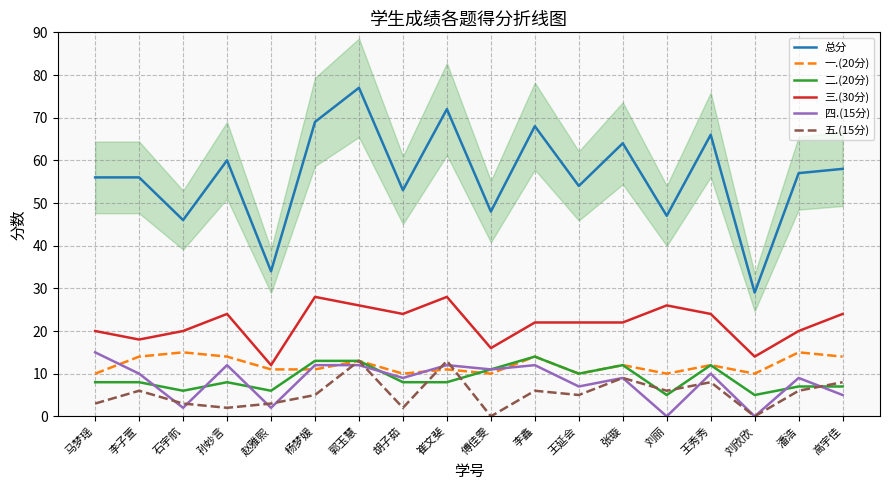

Where does the 二.(20分) series first go above 8?

杨梦媛